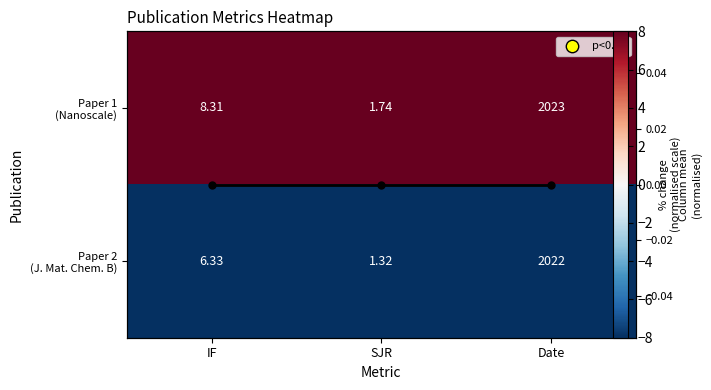

List the labels in order of Column mean value, smallest first.

IF, SJR, Date